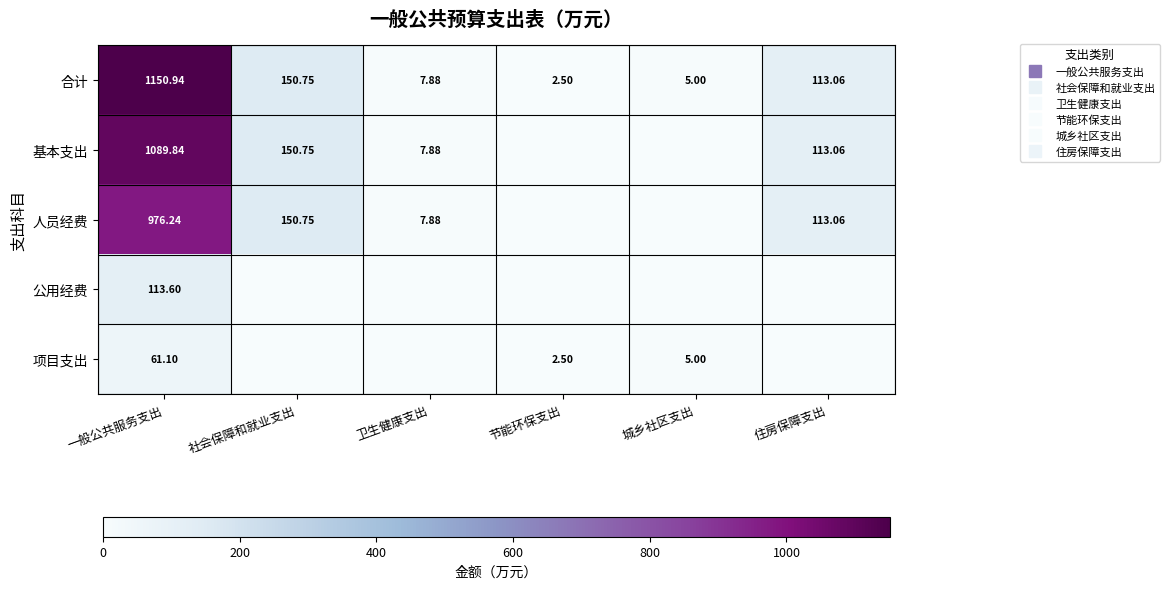

Rank the series at 社会保障和就业支出 from highest to lowest value.

合计, 基本支出, 人员经费, 公用经费, 项目支出